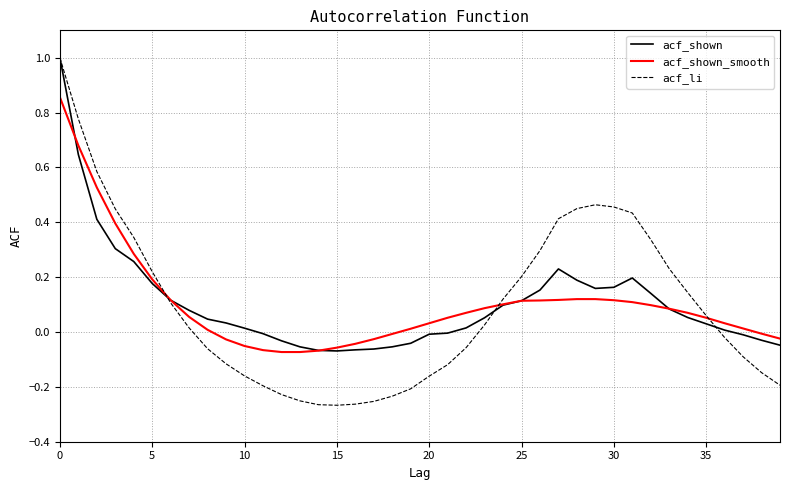

At how many categories does at least one series exceed 0?

30